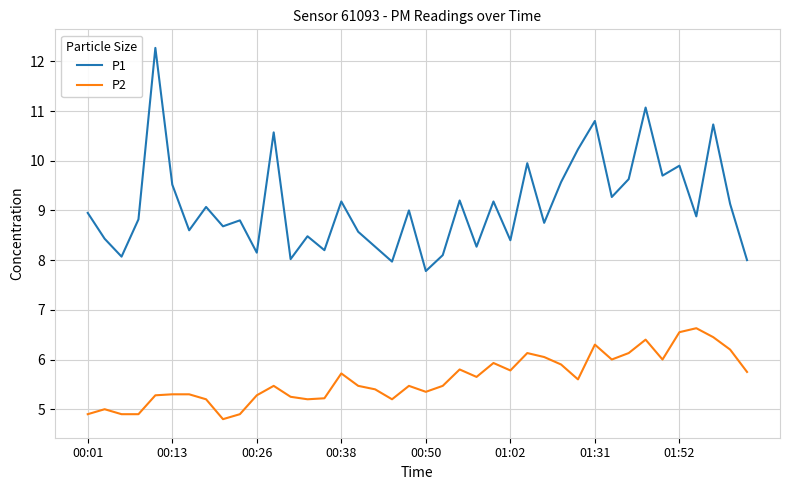

True or false: P1 and P2 cross at least once.

False